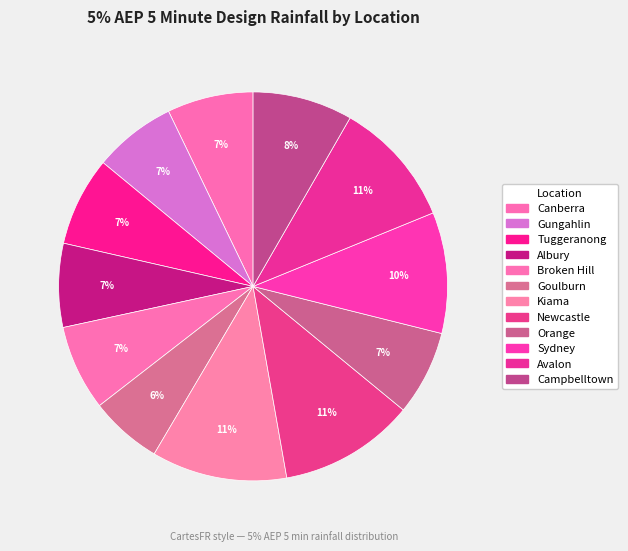

Does any single category account for the majority?

No